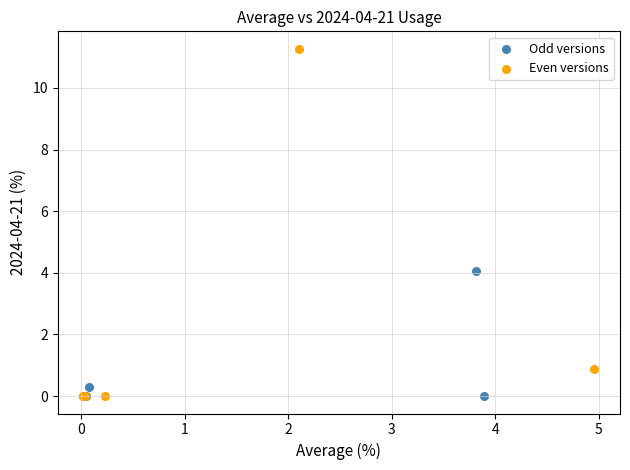

What are all the series names shown in the legend?

Odd versions, Even versions